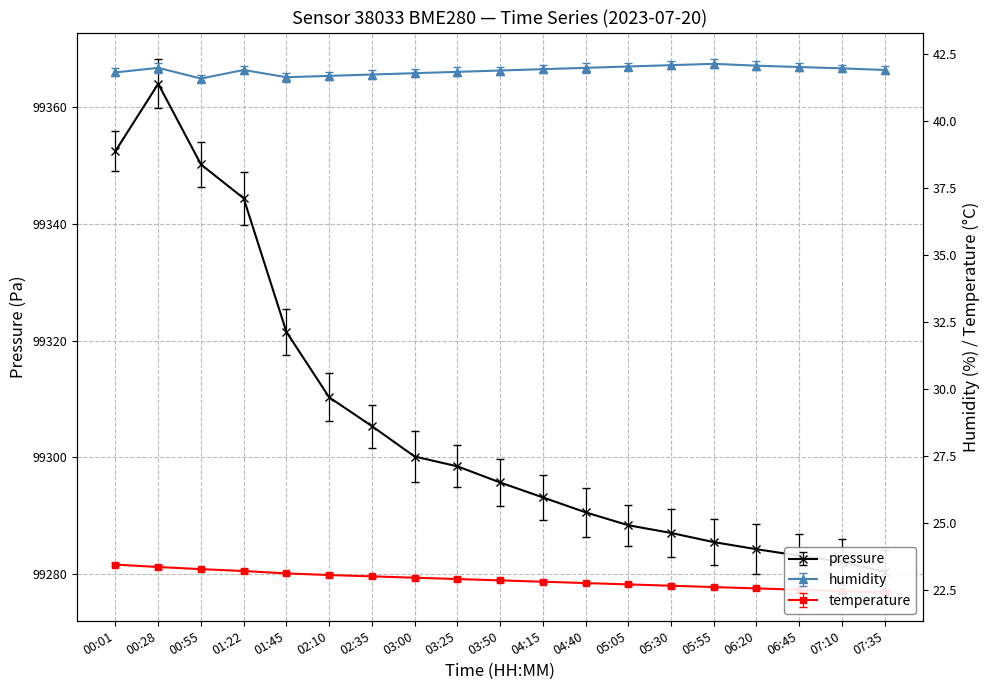

Which has a higher value, 04:40 or 06:45?

04:40